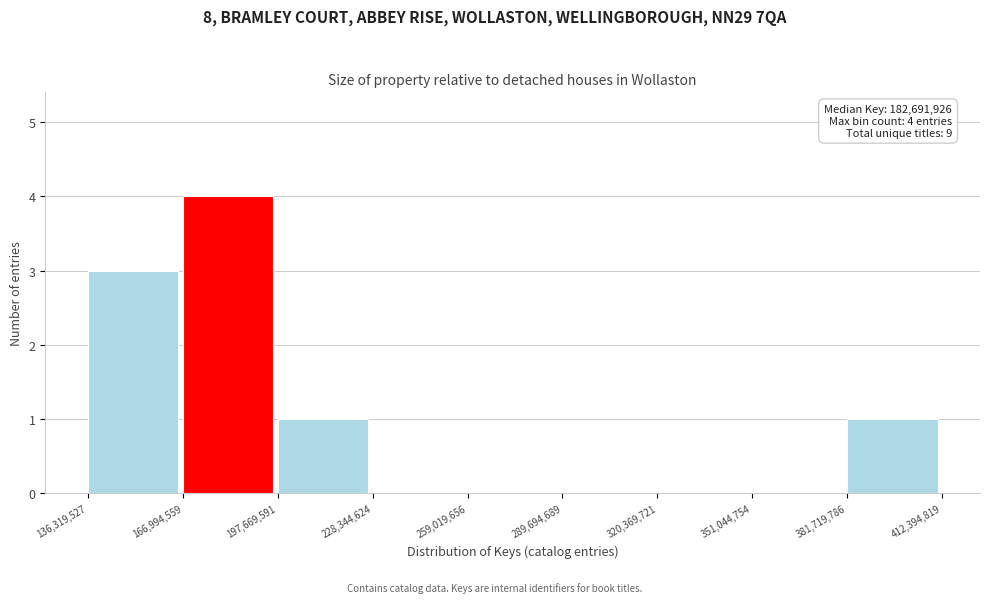

Over which range of the x-axis is the bar tallest?

166,994,559 to 197,669,591